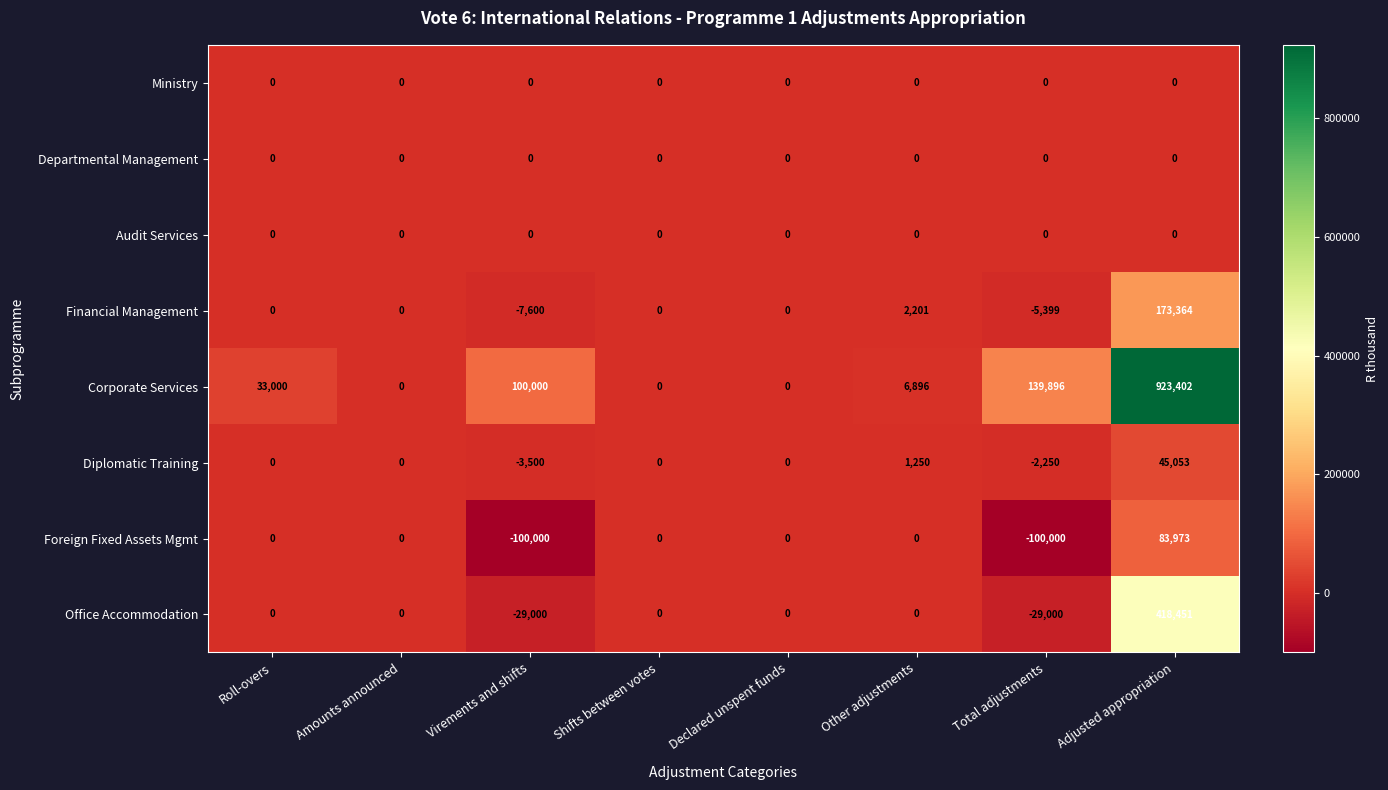

The Foreign Fixed Assets Mgmt series shows 0 at Amounts announced. True or false?

True